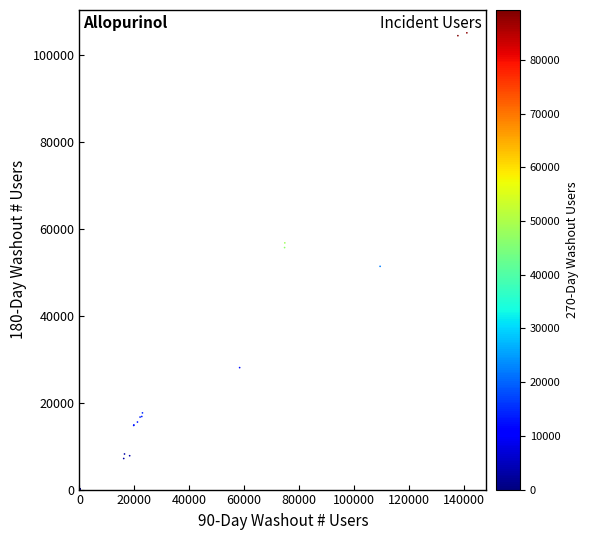

What Y value in the scatter plot is closest to 52561?

51381